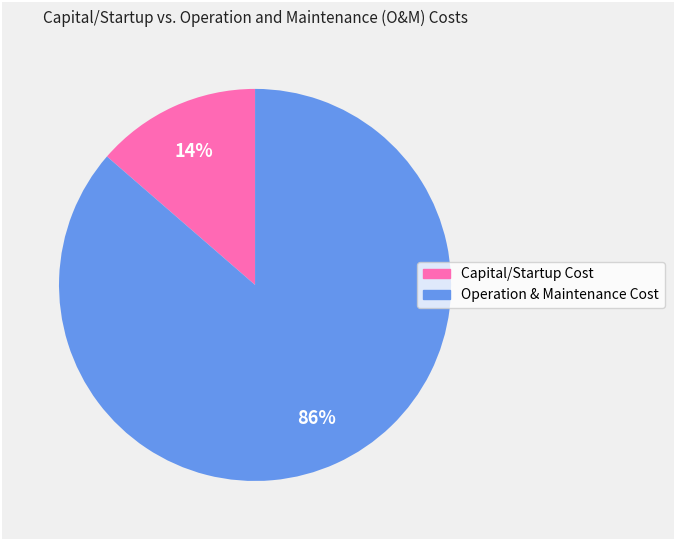

The Operation & Maintenance Cost slice represents 94% of the pie. True or false?

False